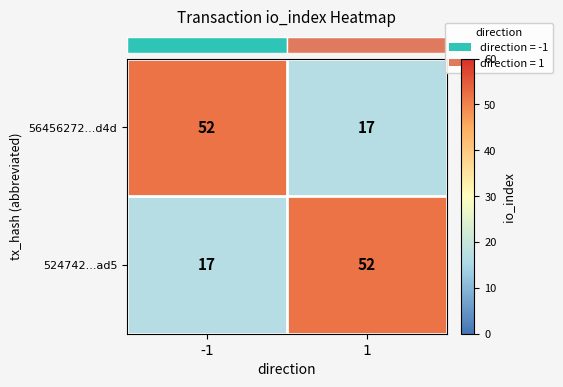

What is the smallest value displayed?

17